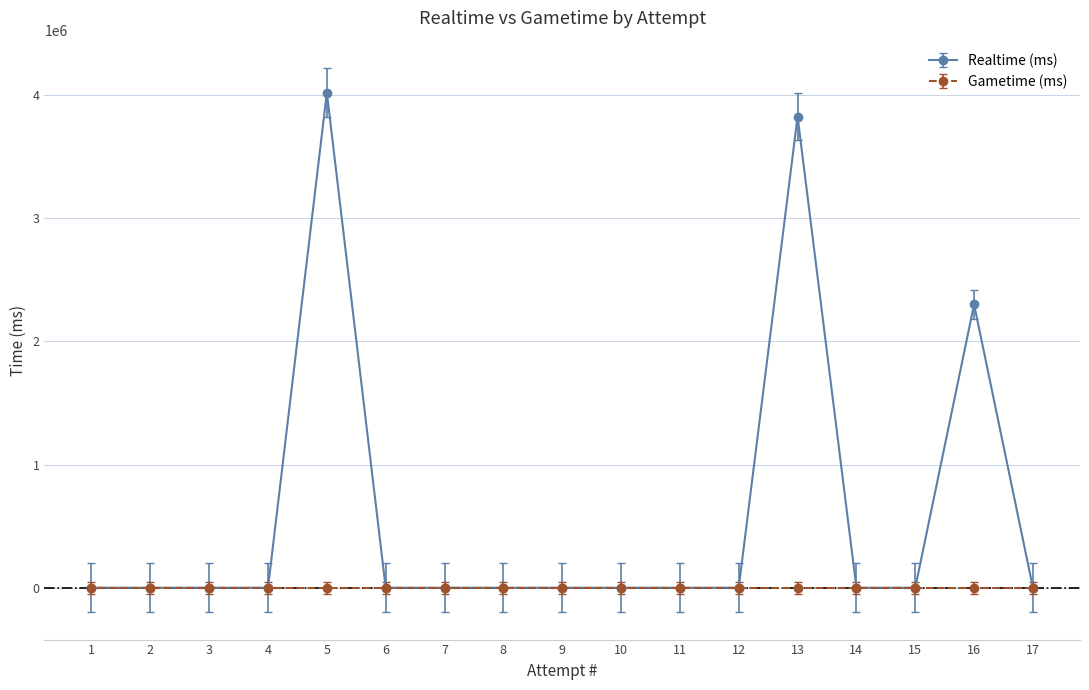

What is the difference between the maximum and minimum values?

4017966